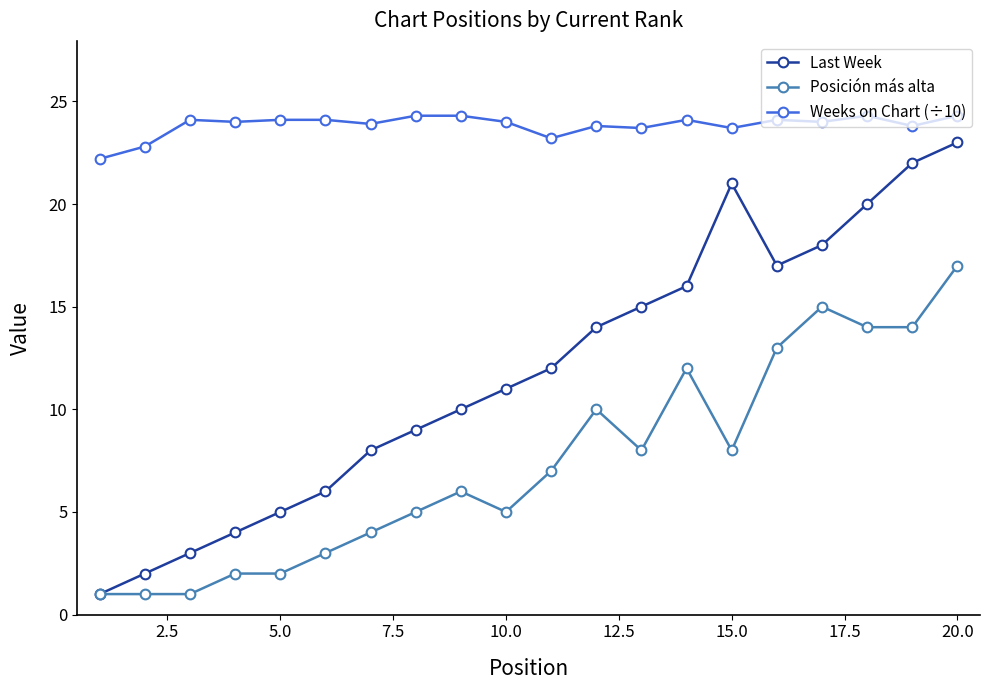

What is the value of the Last Week point at the 10th from the left?

11.0